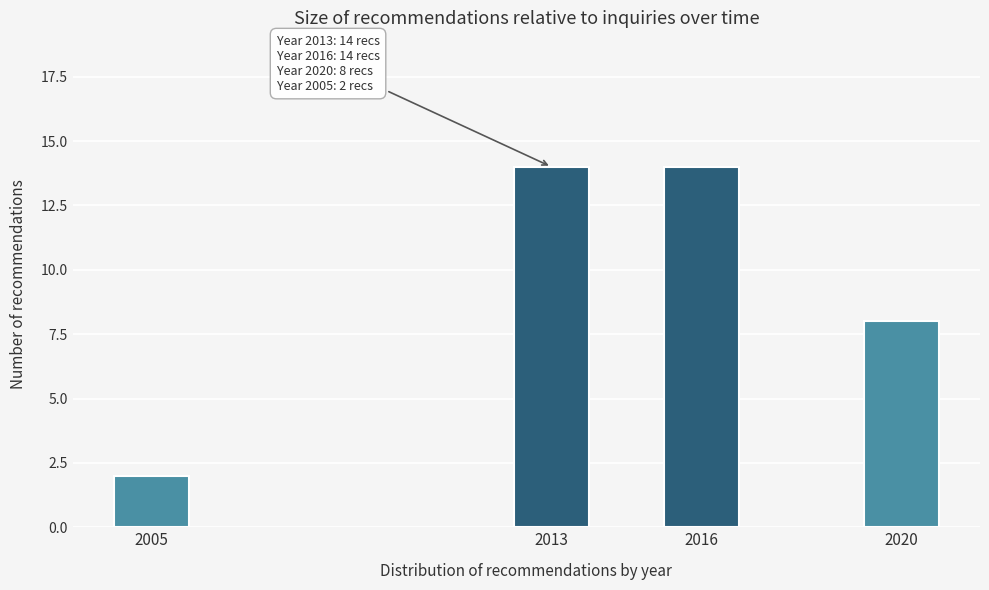

Reading left to right, list all the values displayed in this chart.

2005=2	2013=14	2016=14	2020=8